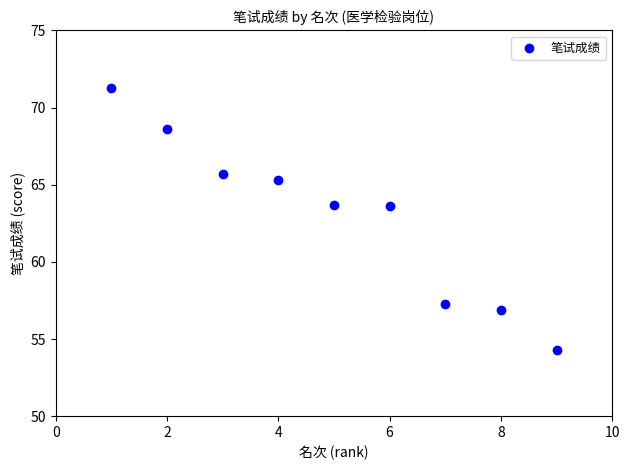

What is the average X value?

5.0